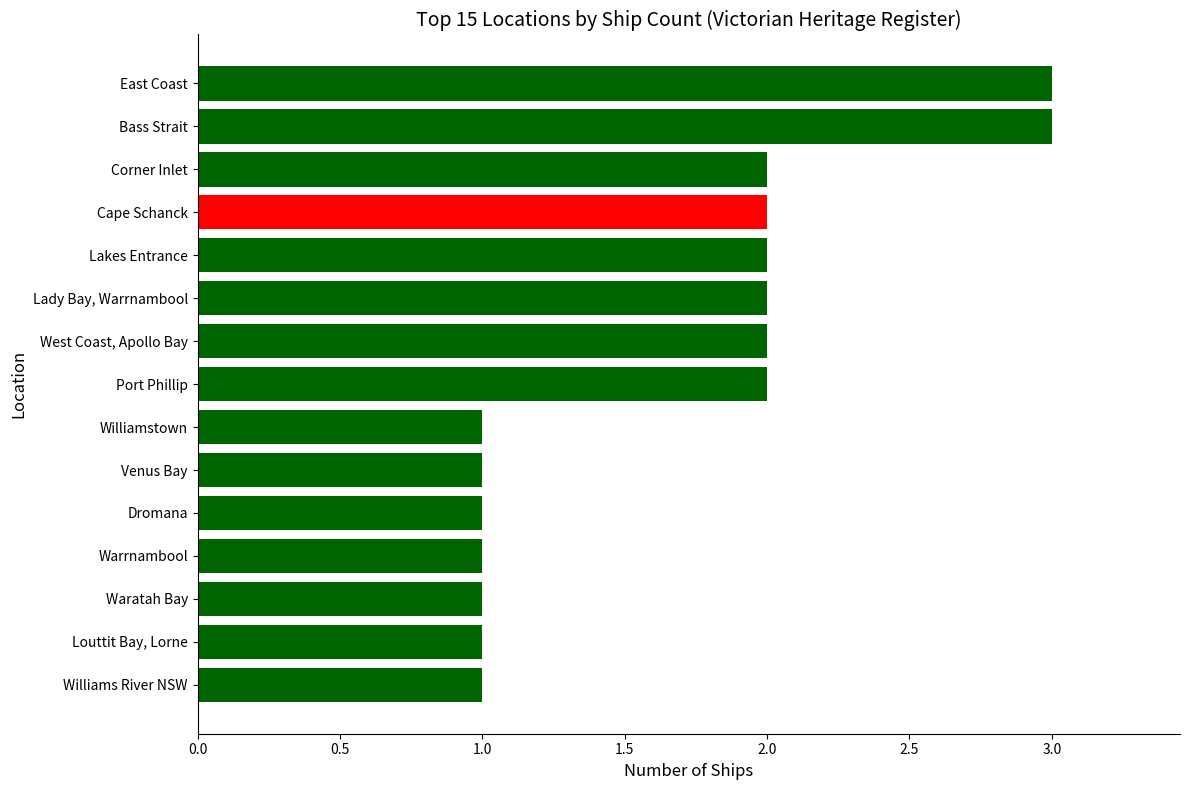

What is the difference between the second highest and second lowest values?

2